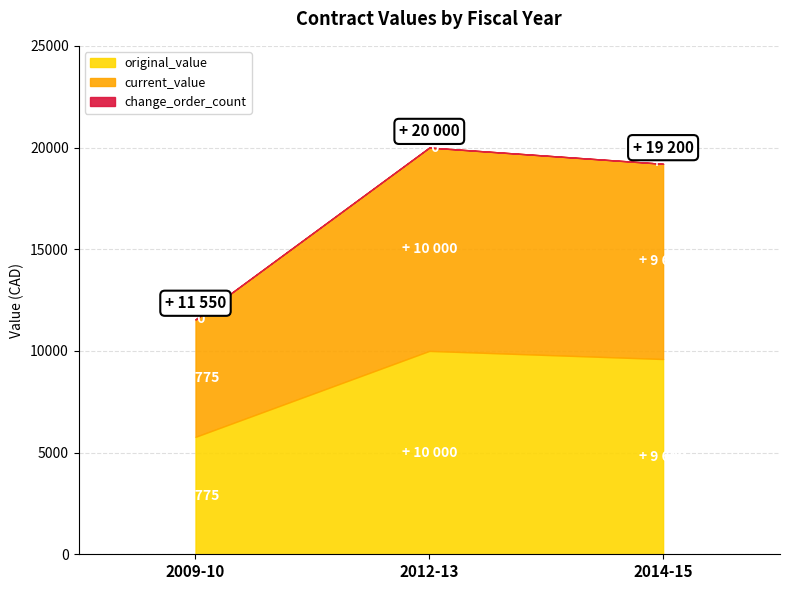

How many lines are shown in the chart?

3